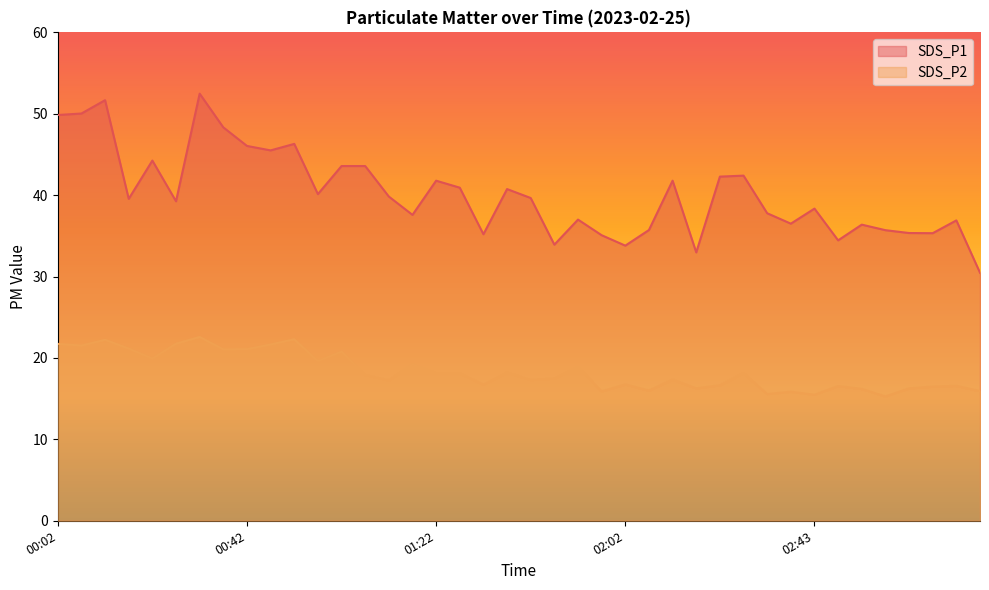

At which category does SDS_P2 reach its first local valley?

00:07